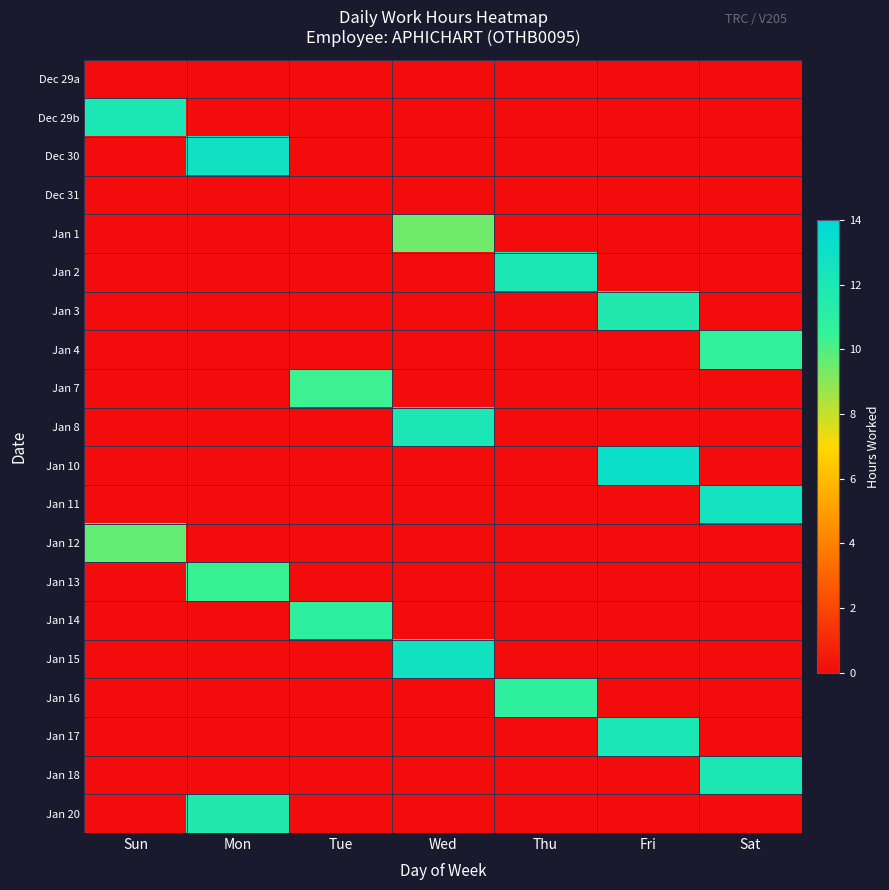

Reading left to right, transcribe all the data shown in this chart.

Dec 29a: Sun=0.0	Mon=0.0	Tue=0.0	Wed=0.0	Thu=0.0	Fri=0.0	Sat=0.0
Dec 29b: Sun=12.0	Mon=0.0	Tue=0.0	Wed=0.0	Thu=0.0	Fri=0.0	Sat=0.0
Dec 30: Sun=0.0	Mon=12.8	Tue=0.0	Wed=0.0	Thu=0.0	Fri=0.0	Sat=0.0
Dec 31: Sun=0.0	Mon=0.0	Tue=0.0	Wed=0.0	Thu=0.0	Fri=0.0	Sat=0.0
Jan 1: Sun=0.0	Mon=0.0	Tue=0.0	Wed=9.4	Thu=0.0	Fri=0.0	Sat=0.0
Jan 2: Sun=0.0	Mon=0.0	Tue=0.0	Wed=0.0	Thu=12.0	Fri=0.0	Sat=0.0
Jan 3: Sun=0.0	Mon=0.0	Tue=0.0	Wed=0.0	Thu=0.0	Fri=11.7	Sat=0.0
Jan 4: Sun=0.0	Mon=0.0	Tue=0.0	Wed=0.0	Thu=0.0	Fri=0.0	Sat=10.7
Jan 7: Sun=0.0	Mon=0.0	Tue=10.3	Wed=0.0	Thu=0.0	Fri=0.0	Sat=0.0
Jan 8: Sun=0.0	Mon=0.0	Tue=0.0	Wed=12.0	Thu=0.0	Fri=0.0	Sat=0.0
Jan 10: Sun=0.0	Mon=0.0	Tue=0.0	Wed=0.0	Thu=0.0	Fri=13.1	Sat=0.0
Jan 11: Sun=0.0	Mon=0.0	Tue=0.0	Wed=0.0	Thu=0.0	Fri=0.0	Sat=12.6
Jan 12: Sun=9.6	Mon=0.0	Tue=0.0	Wed=0.0	Thu=0.0	Fri=0.0	Sat=0.0
Jan 13: Sun=0.0	Mon=10.4	Tue=0.0	Wed=0.0	Thu=0.0	Fri=0.0	Sat=0.0
Jan 14: Sun=0.0	Mon=0.0	Tue=10.9	Wed=0.0	Thu=0.0	Fri=0.0	Sat=0.0
Jan 15: Sun=0.0	Mon=0.0	Tue=0.0	Wed=12.7	Thu=0.0	Fri=0.0	Sat=0.0
Jan 16: Sun=0.0	Mon=0.0	Tue=0.0	Wed=0.0	Thu=10.8	Fri=0.0	Sat=0.0
Jan 17: Sun=0.0	Mon=0.0	Tue=0.0	Wed=0.0	Thu=0.0	Fri=12.1	Sat=0.0
Jan 18: Sun=0.0	Mon=0.0	Tue=0.0	Wed=0.0	Thu=0.0	Fri=0.0	Sat=12.0
Jan 20: Sun=0.0	Mon=11.7	Tue=0.0	Wed=0.0	Thu=0.0	Fri=0.0	Sat=0.0